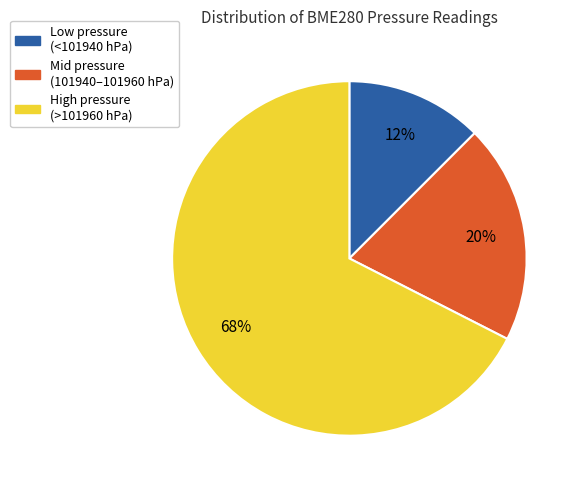

Does High pressure (>101960 hPa) represent more than half of the total?

Yes